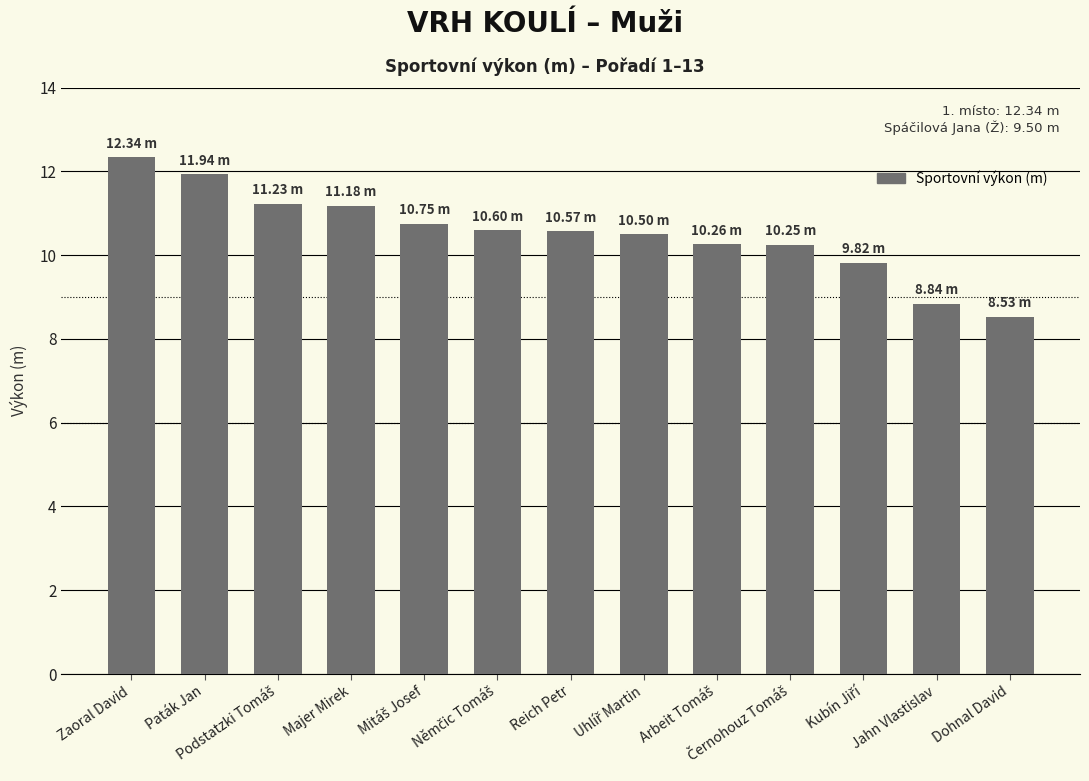

What is the average value?

10.5